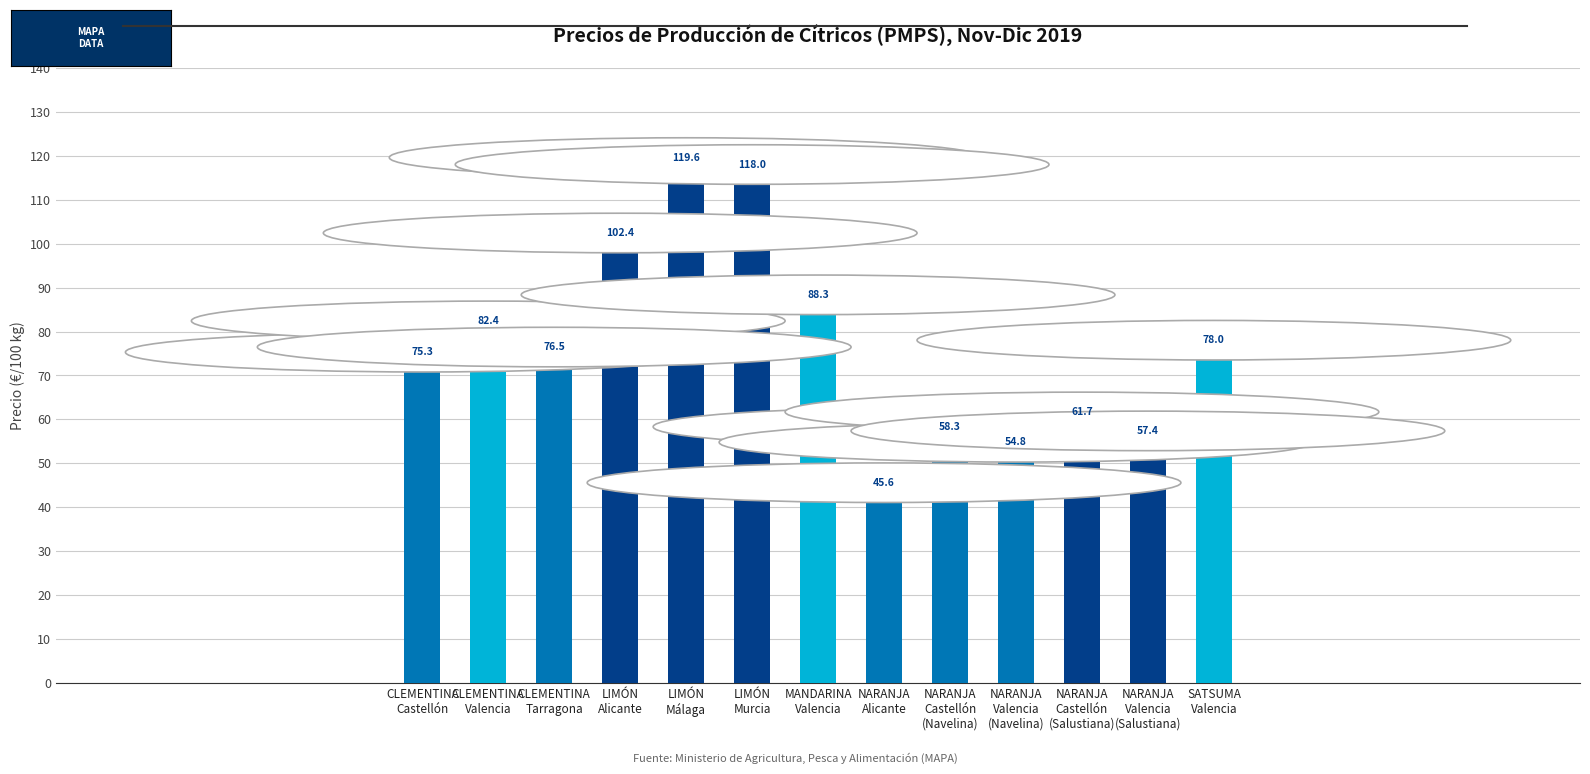

Does the chart contain stacked bars?

No